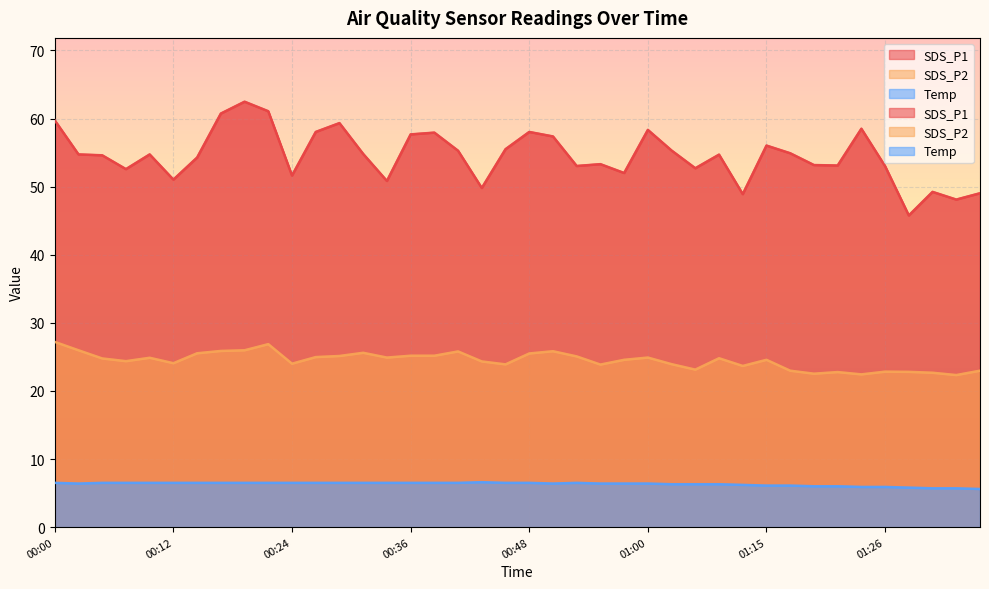

At which category does the chart reach its peak across all series?

00:19